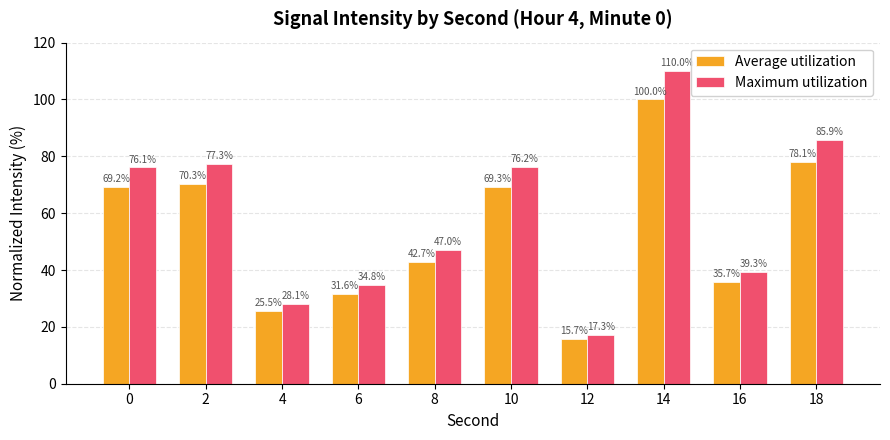

True or false: Average utilization has a value of 70.3 at 2.

True